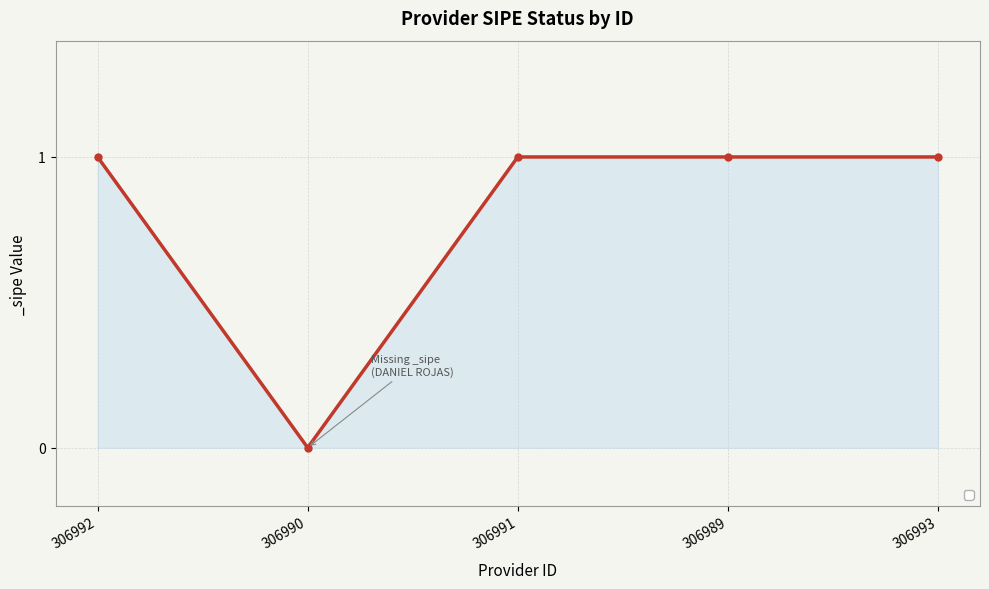

What is the label of the 3rd point from the right?

306991